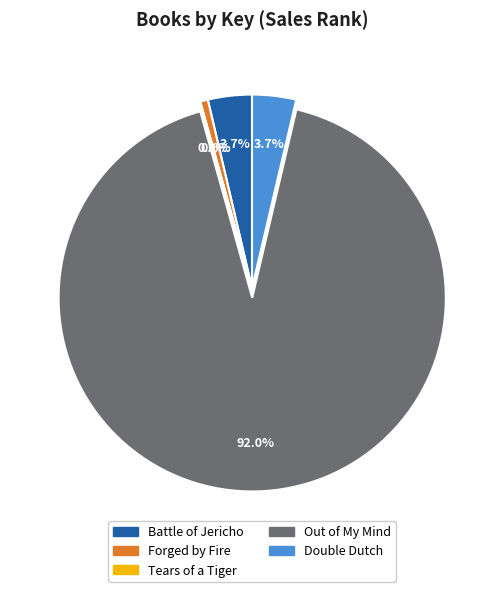

Between Battle of Jericho and Out of My Mind, which is larger?

Out of My Mind